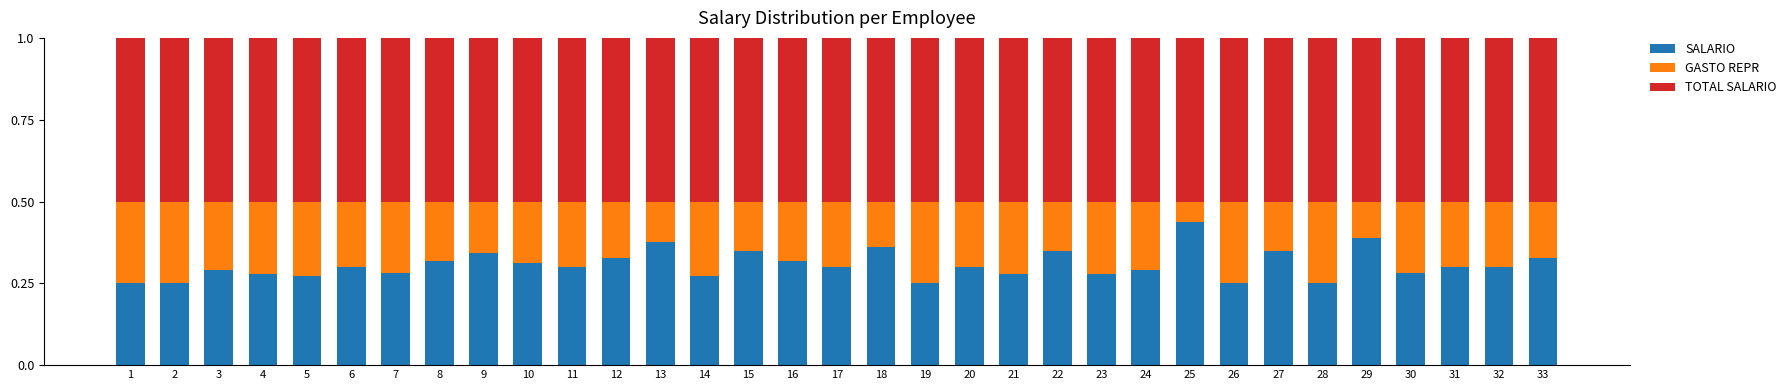

The value of SALARIO at 6 is 0.3. True or false?

True